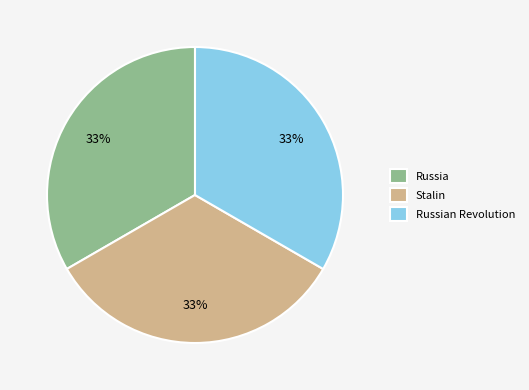

Count the number of slices in the pie.

3